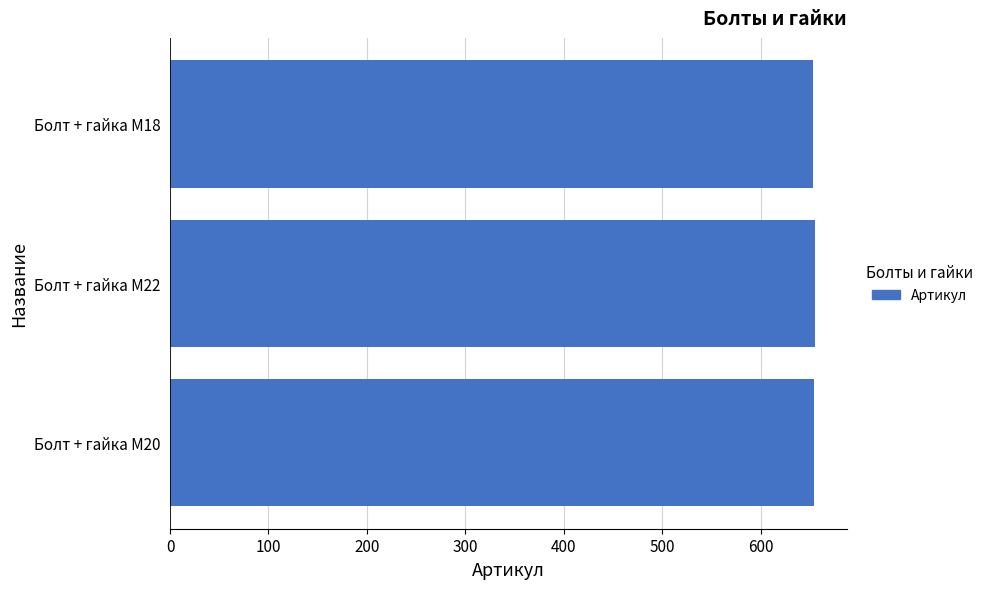

What is the minimum value shown in the chart?

653